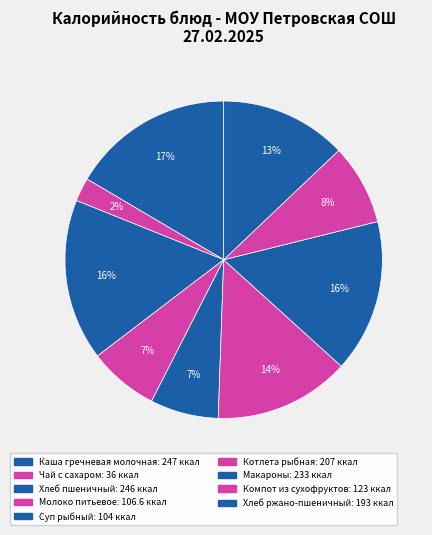

How many slices are in this pie chart?

9